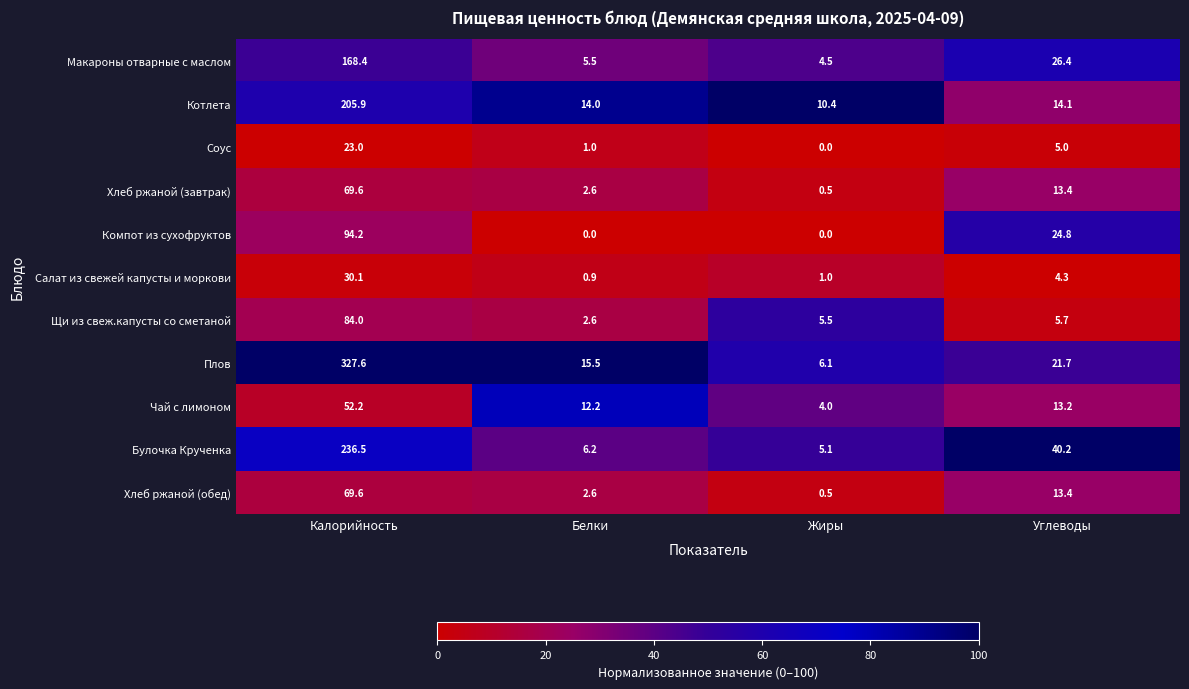

Is it true that Чай с лимоном equals 5.1 at Углеводы?

False